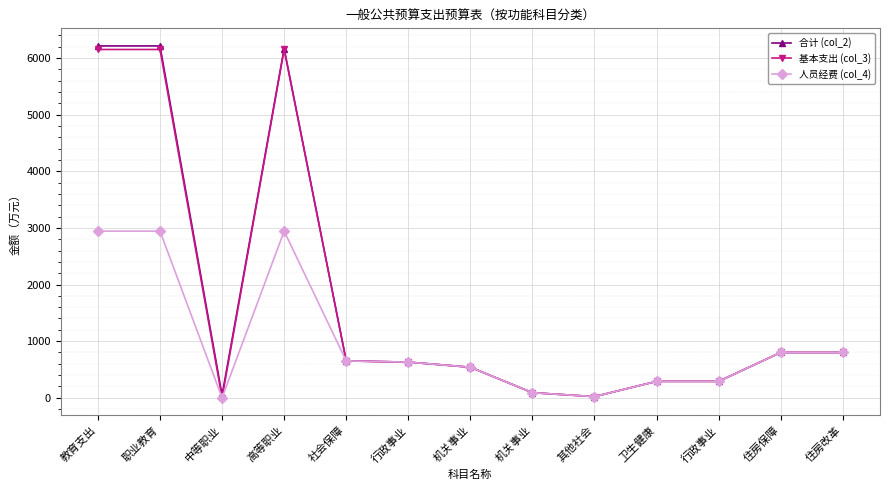

How many lines are shown in the chart?

3